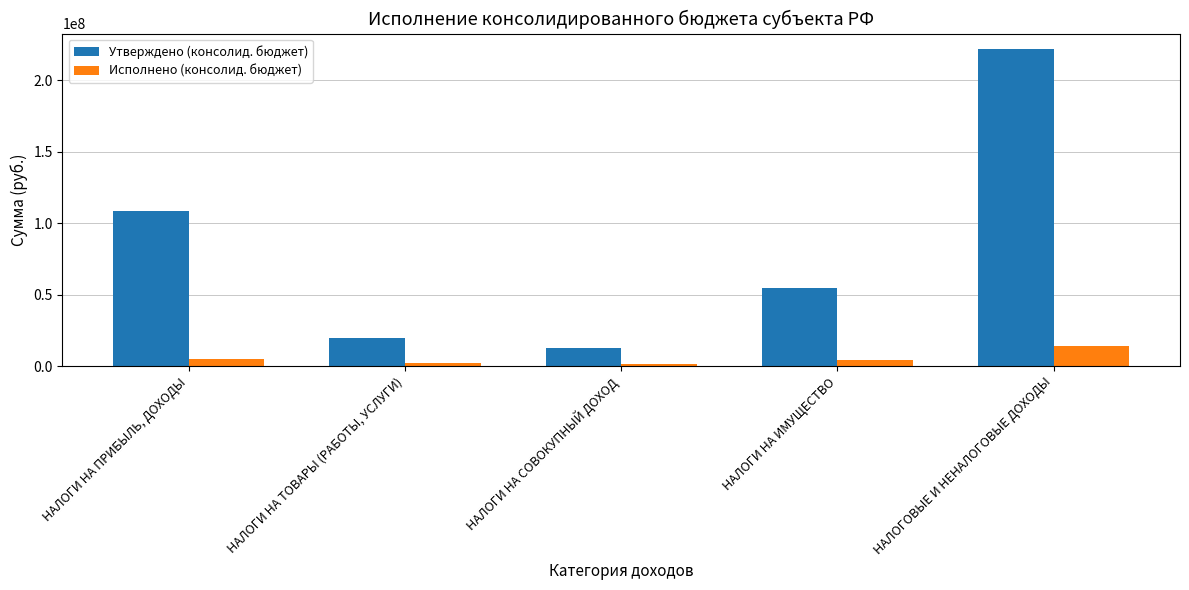

Which series has the largest total across all categories?

Утверждено (консолид. бюджет)